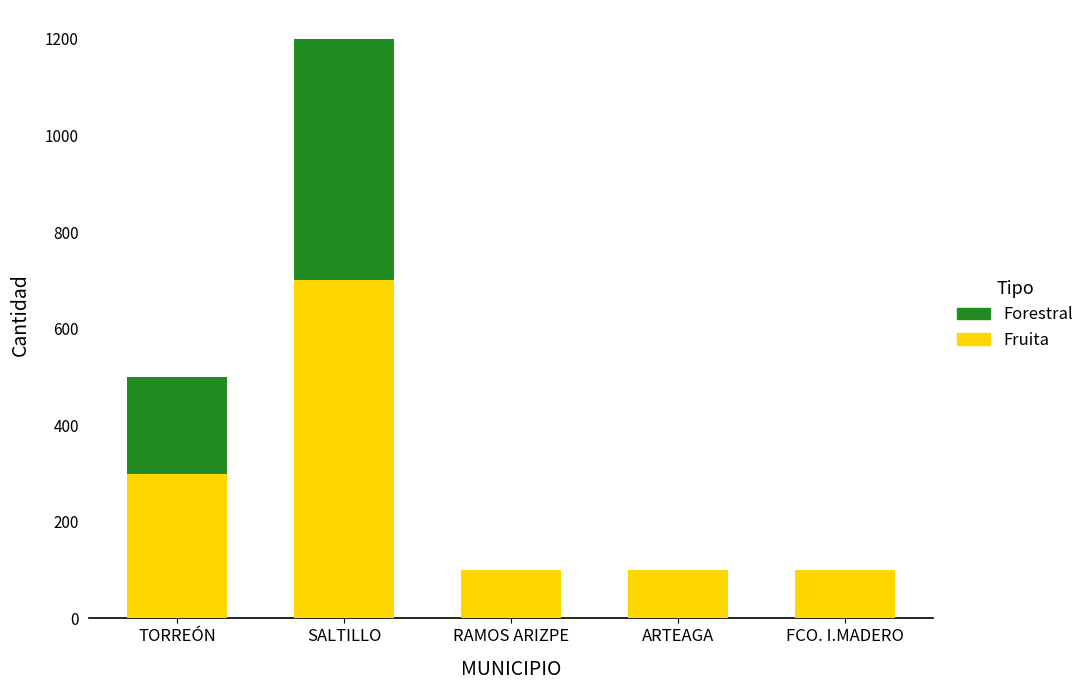

At which label does Fruita reach its peak?

SALTILLO